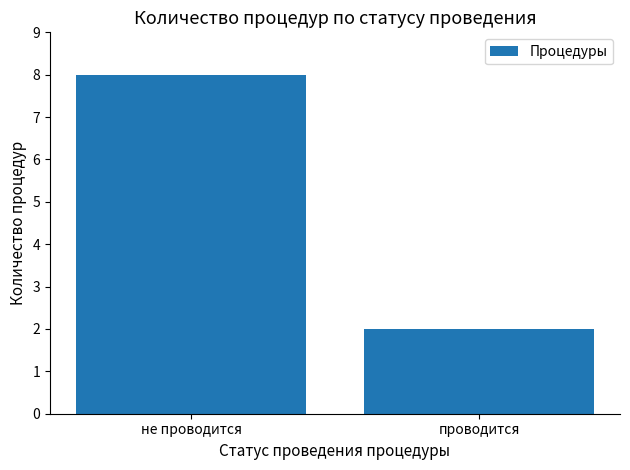

What is the label of the 2nd bar from the right?

не проводится